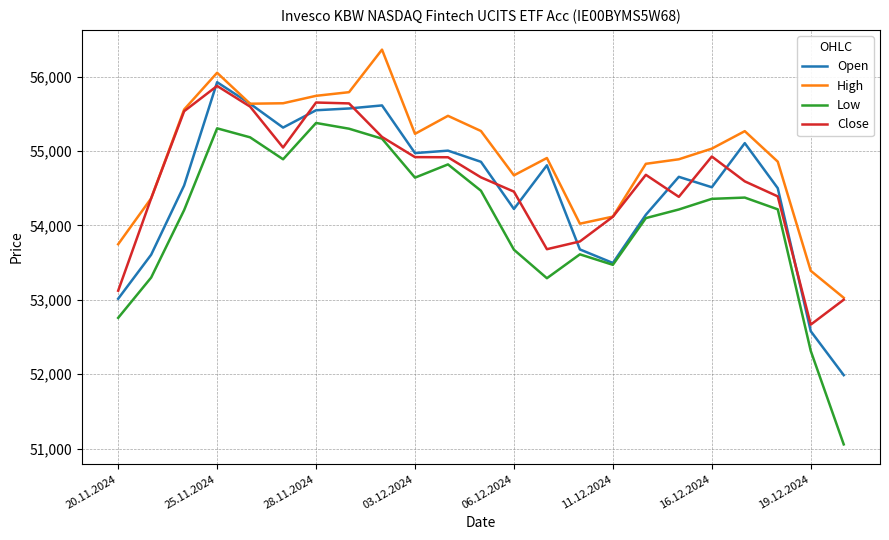

What is the maximum value for High?

56364